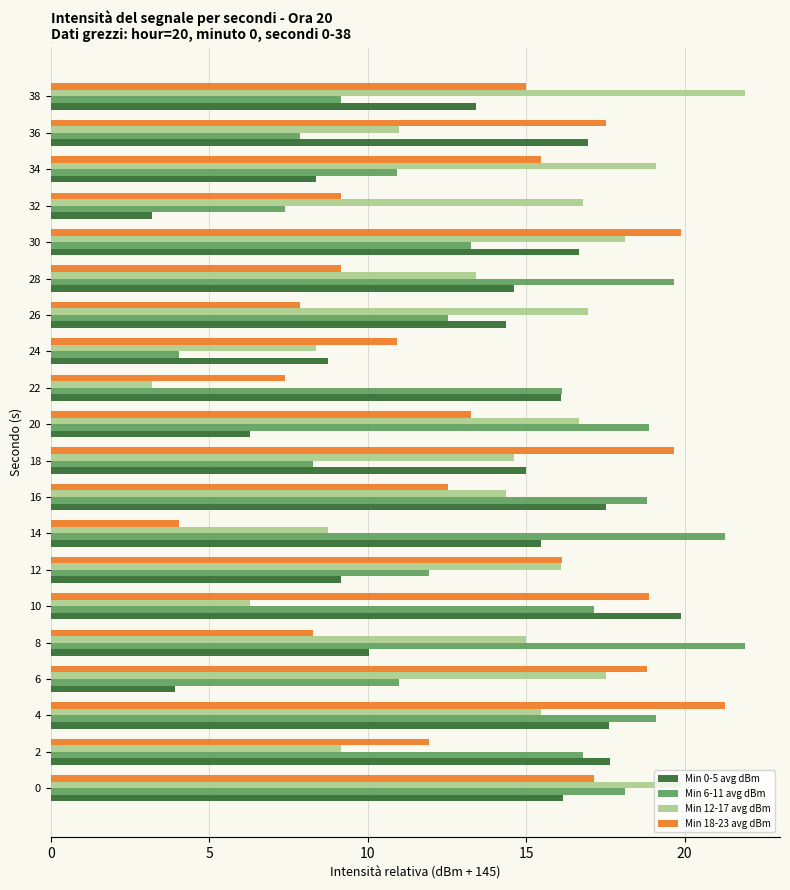

The Min 0-5 avg dBm series shows 8.6 at 30. True or false?

False